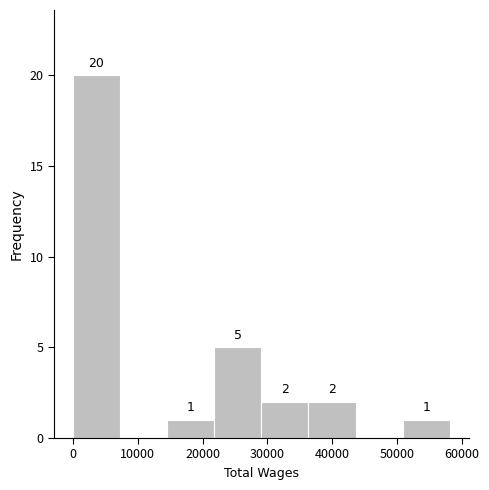

Over which range of the x-axis is the bar tallest?

0 to 7000